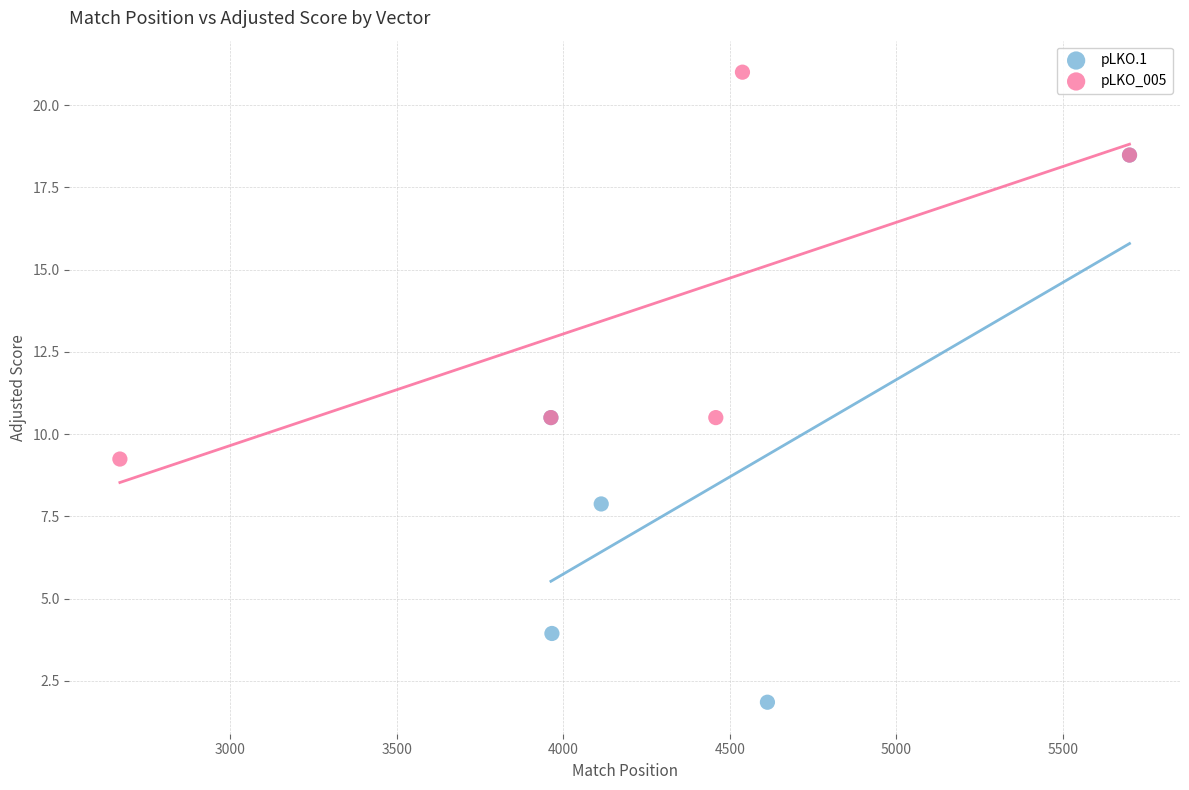

Which series has the largest Y range (max minus min)?

pLKO.1